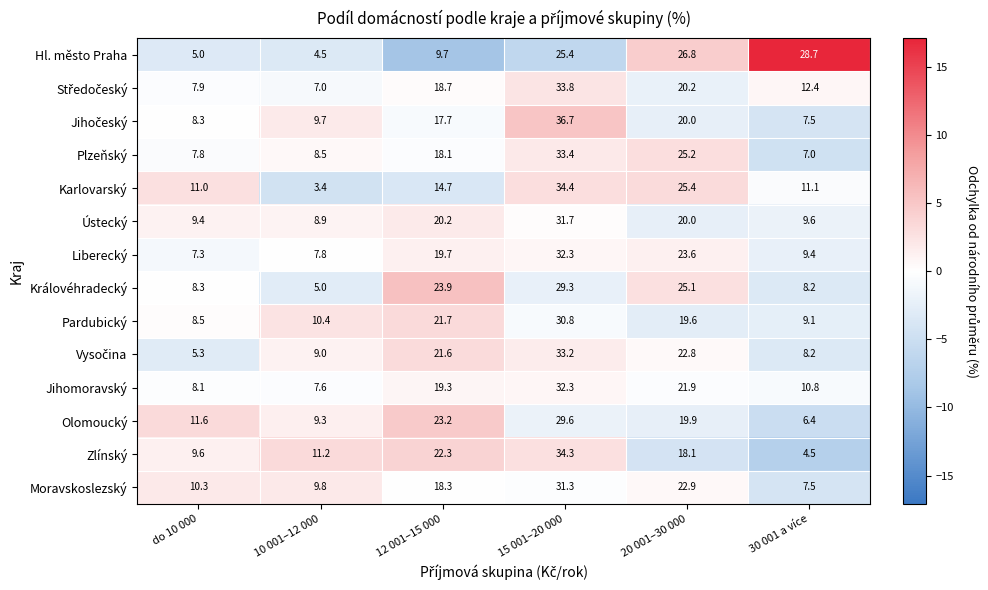

What is the total value across all series at 12 001–15 000?

269.1